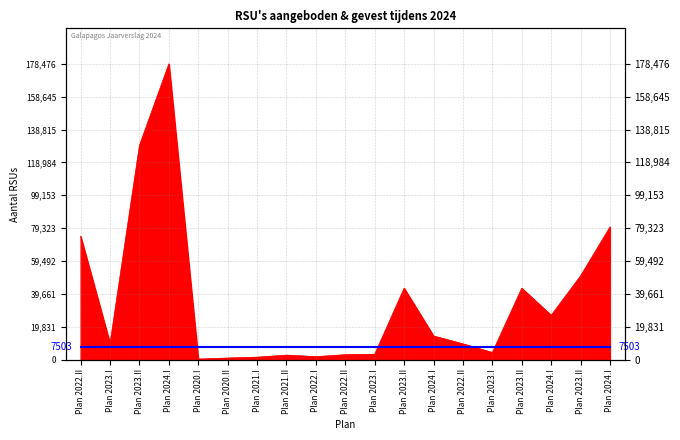

What is the label of the 3rd point from the right?

Plan 2024.I